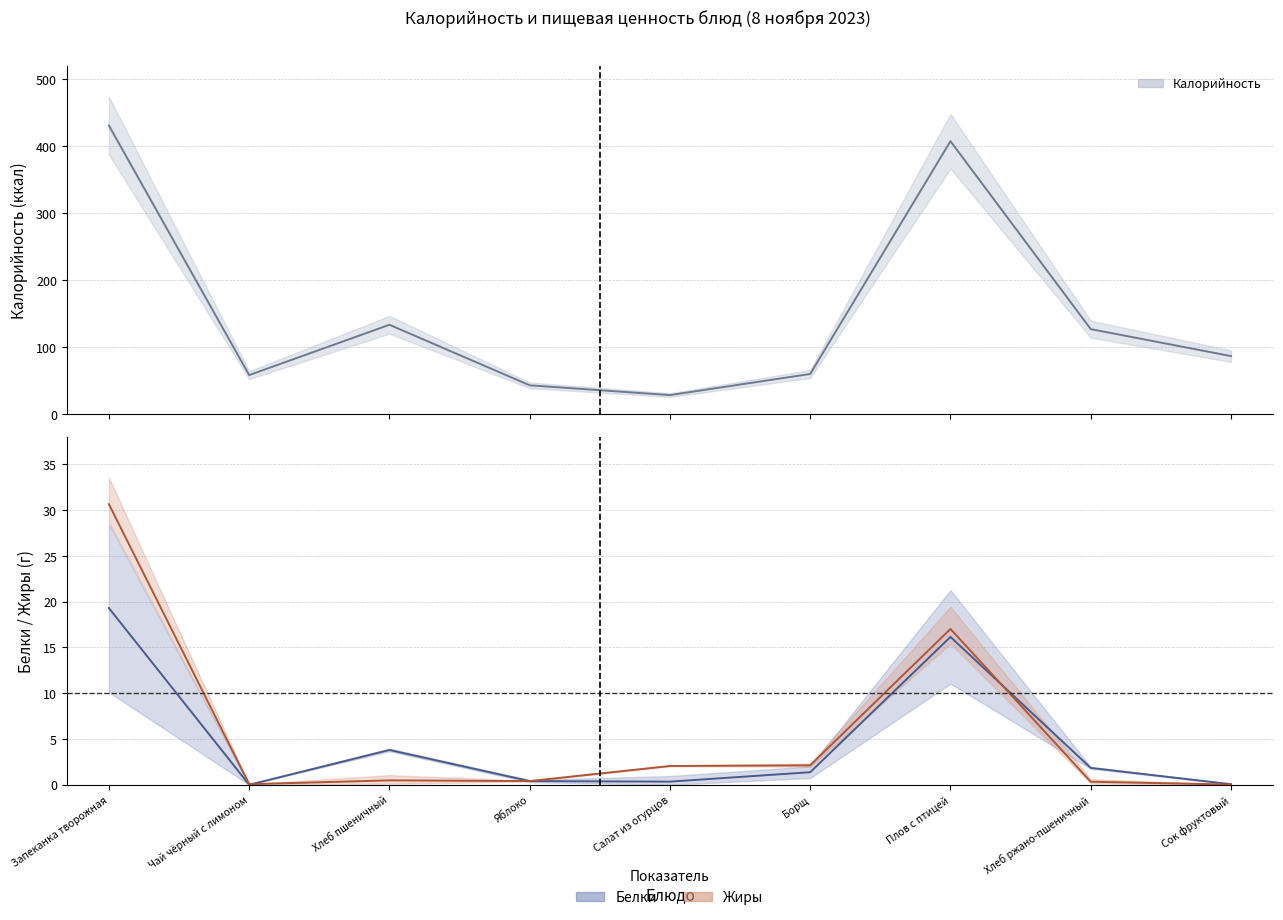

At which category does the chart reach its minimum across all series?

Чай чёрный с лимоном